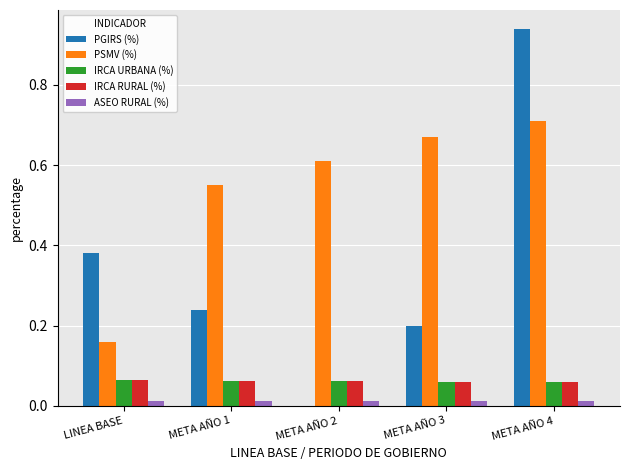

Is the value of PGIRS (%) at LINEA BASE greater than the value of IRCA URBANA (%) at LINEA BASE?

Yes